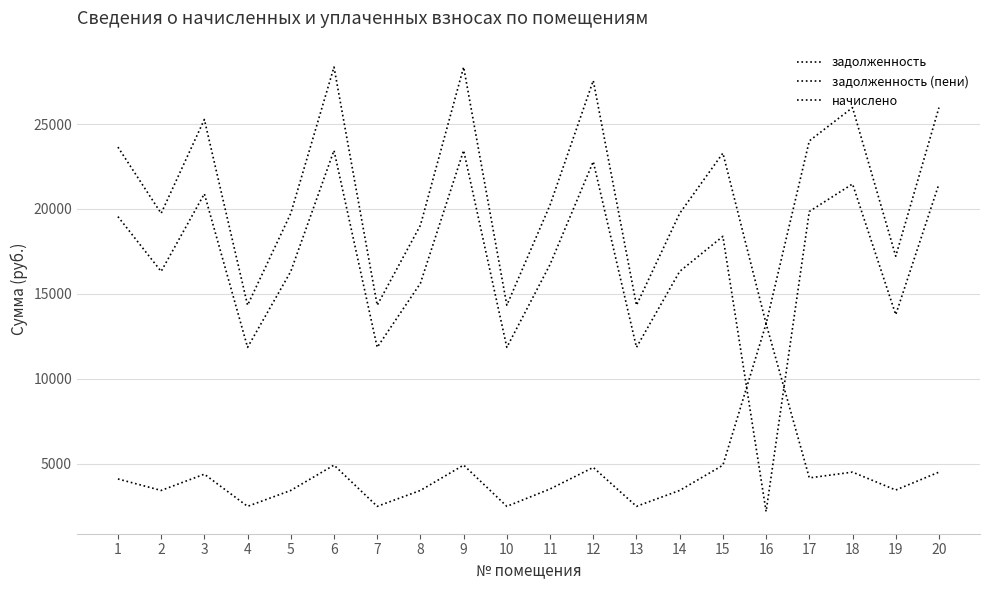

Reading left to right, what are all the values shown in this chart?

задолженность: 1=19548.8	2=16320.1	3=20893.7	4=11846.9	5=16320.1	6=23446.9	7=11846.9	8=15620.1	9=23446.9	10=11846.9	11=16729.3	12=22790.6	13=11846.9	14=16320.1	15=18385.2	16=2177.8	17=19850.8	18=21472.0	19=13772.5	20=21472.0
задолженность (пени): 1=23643.5	2=19738.4	3=25270.0	4=14328.2	5=19738.4	6=28358.0	7=14328.2	8=19038.4	9=28358.0	10=14328.2	11=20233.4	12=27564.4	13=14328.2	14=19738.4	15=23288.9	16=13238.4	17=24008.6	18=25969.4	19=17215.3	20=25969.4
начислено: 1=4094.6	2=3418.3	3=4376.3	4=2481.4	5=3418.3	6=4911.1	7=2481.4	8=3418.3	9=4911.1	10=2481.4	11=3504.1	12=4773.7	13=2481.4	14=3418.3	15=4903.7	16=13238.6	17=4157.9	18=4497.5	19=3442.8	20=4497.5